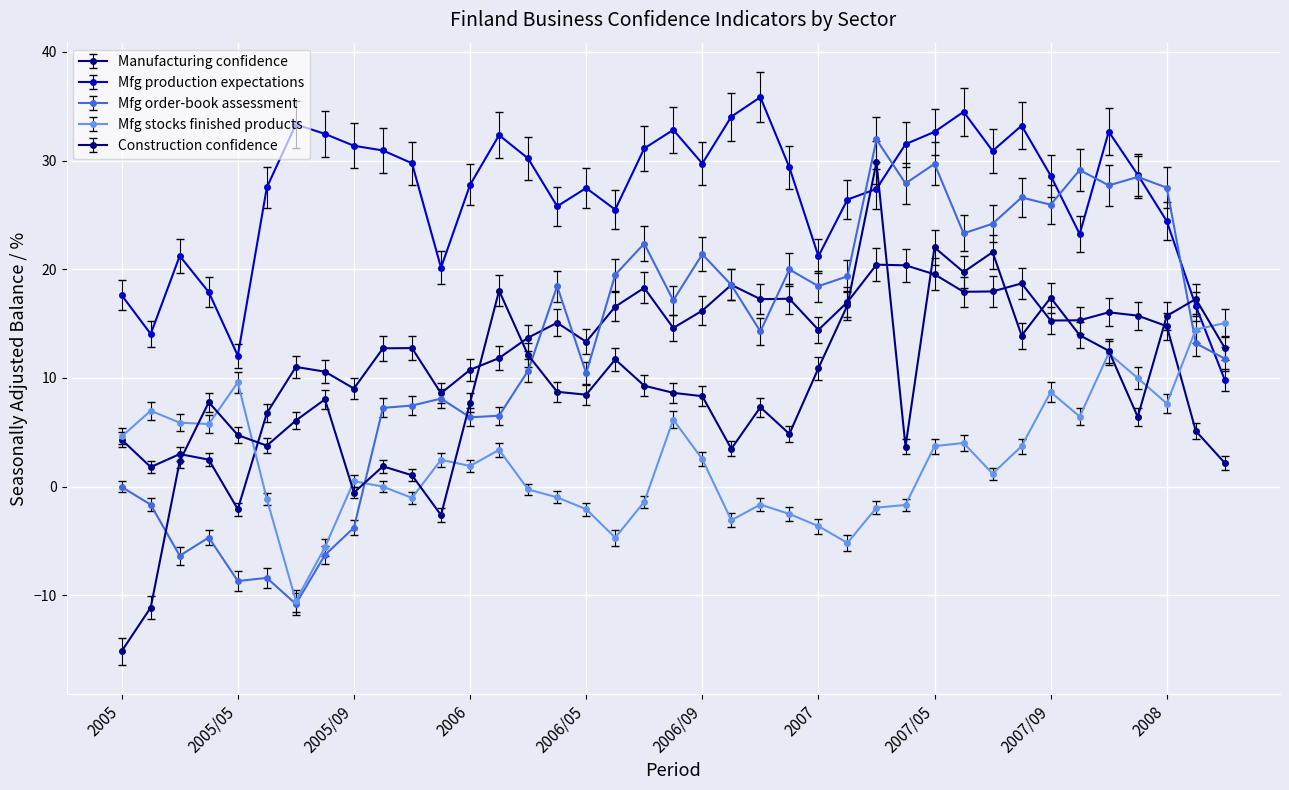

What is the smallest value displayed?

-15.1